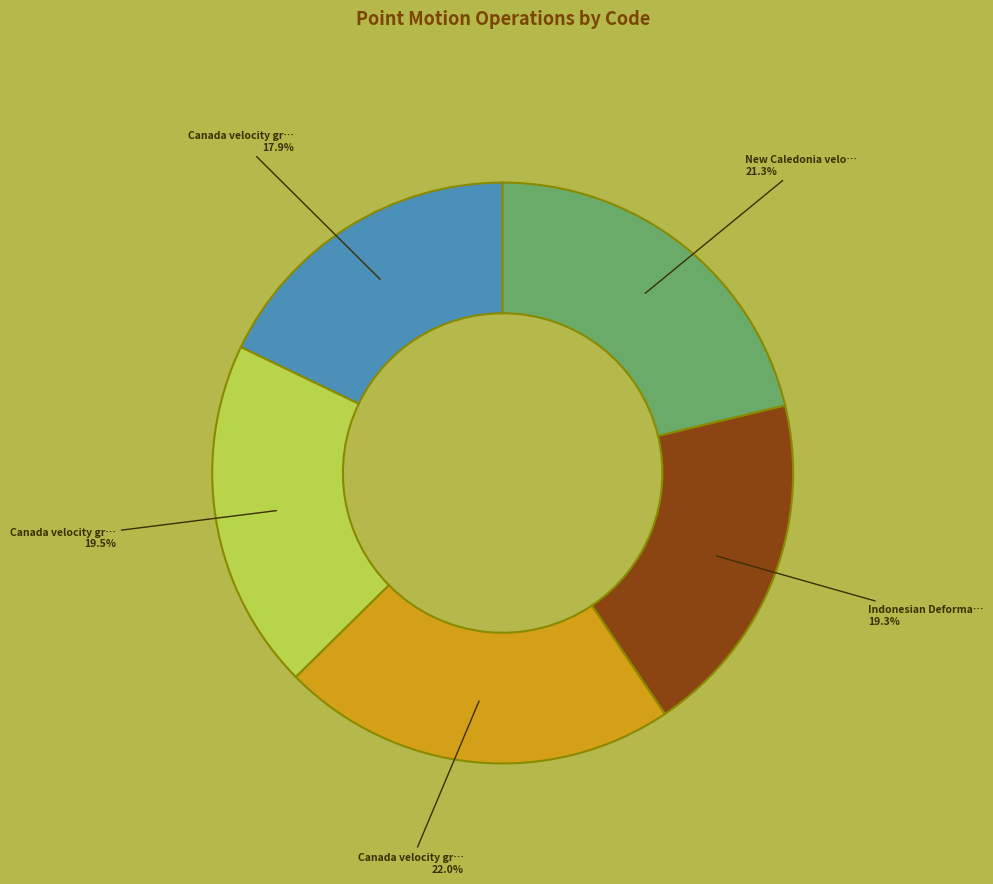

Does any single category account for the majority?

No